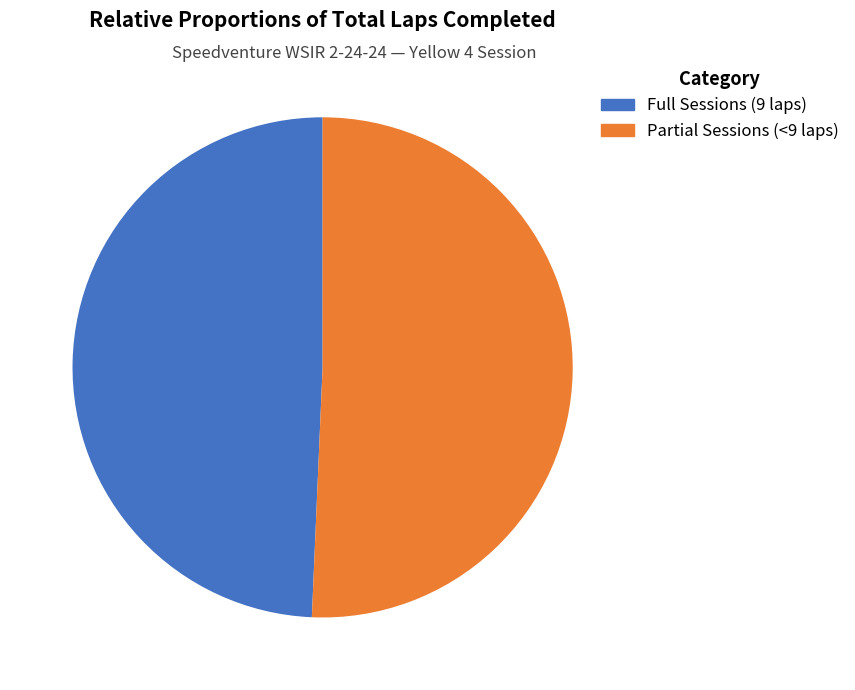

Between Full Sessions (9 laps) and Partial Sessions (<9 laps), which is larger?

Partial Sessions (<9 laps)